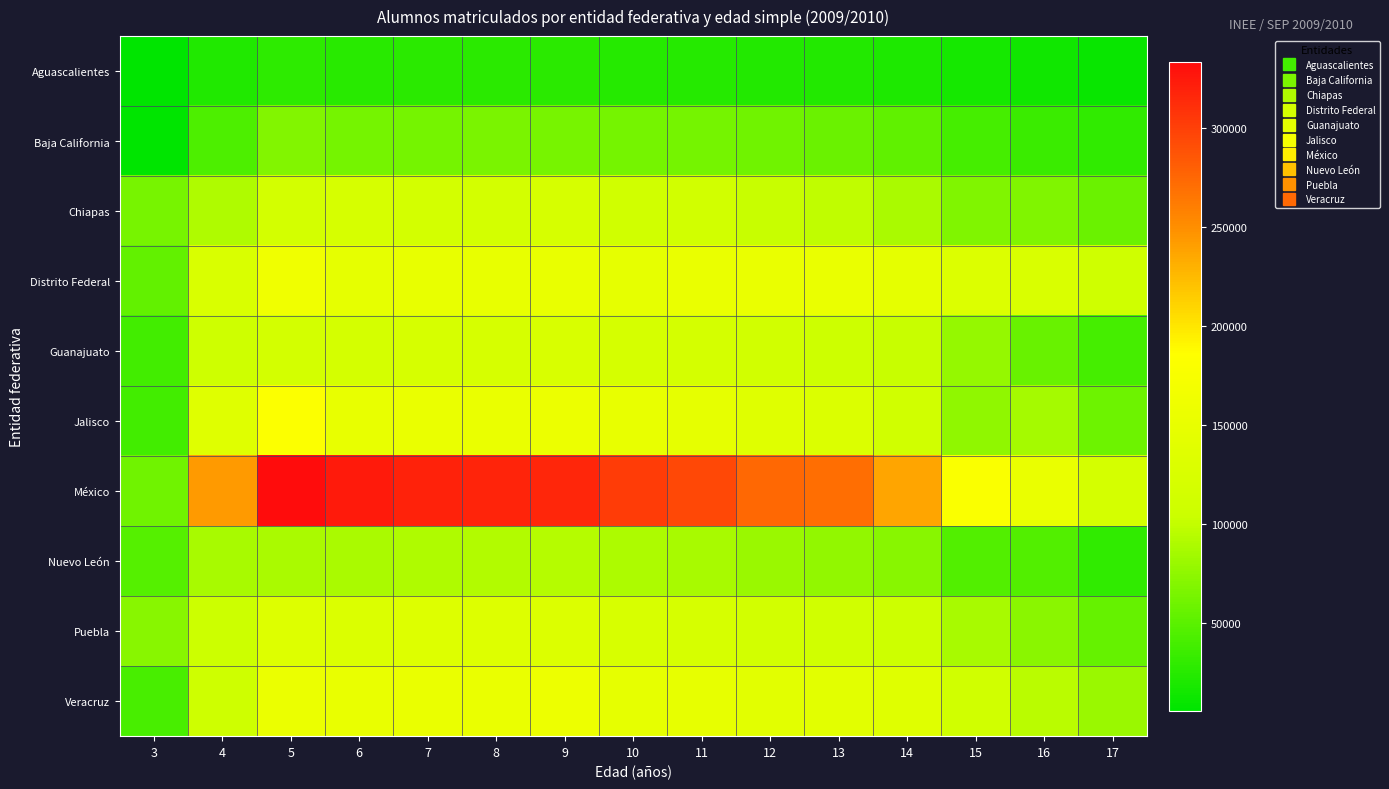

Reading right to left, extract all data points from this chart.

Aguascalientes: 17=9880	16=13393	15=16538	14=20290	13=22595	12=23297	11=24174	10=24896	9=26411	8=26528	7=26301	6=25590	5=28564	4=21370	3=5700
Baja California: 17=28883	16=34635	15=39932	14=52562	13=57176	12=59935	11=62044	10=62769	9=64072	8=64624	7=63044	6=62575	5=68765	4=43839	3=5706
Chiapas: 17=57105	16=68417	15=68129	14=88513	13=98042	12=102284	11=112617	10=111806	9=120679	8=116460	7=116337	6=121111	5=116423	4=90576	3=64313
Distrito Federal: 17=110305	16=125084	15=130033	14=144739	13=151862	12=154070	11=152278	10=147082	9=151165	8=150317	7=150067	6=147150	5=162307	4=124783	3=54125
Guanajuato: 17=39113	16=55763	15=78086	14=101977	13=106208	12=112423	11=117254	10=119129	9=124010	8=121290	7=119750	6=117180	5=116459	4=107837	3=38611
Jalisco: 17=58540	16=85474	15=75054	14=111740	13=129010	12=136093	11=145308	10=149165	9=155760	8=153370	7=152723	6=149655	5=181592	4=135655	3=38146
México: 17=117904	16=152471	15=179084	14=236594	13=269625	12=274052	11=294638	10=302177	9=316356	8=317683	7=319075	6=323264	5=333433	4=243017	3=60140
Nuevo León: 17=29849	16=45896	15=45984	14=72064	13=76827	12=81118	11=86789	10=89396	9=93769	8=92671	7=91198	6=88716	5=88465	4=86555	3=46849
Puebla: 17=54854	16=72736	15=86533	14=105899	13=111135	12=113575	11=121526	10=123470	9=130995	8=131929	7=131966	6=129175	5=132289	4=104548	3=71603
Veracruz: 17=80507	16=95917	15=111451	14=135799	13=139801	12=141079	11=147965	10=147089	9=157686	8=154057	7=152183	6=151169	5=155109	4=106922	3=40735